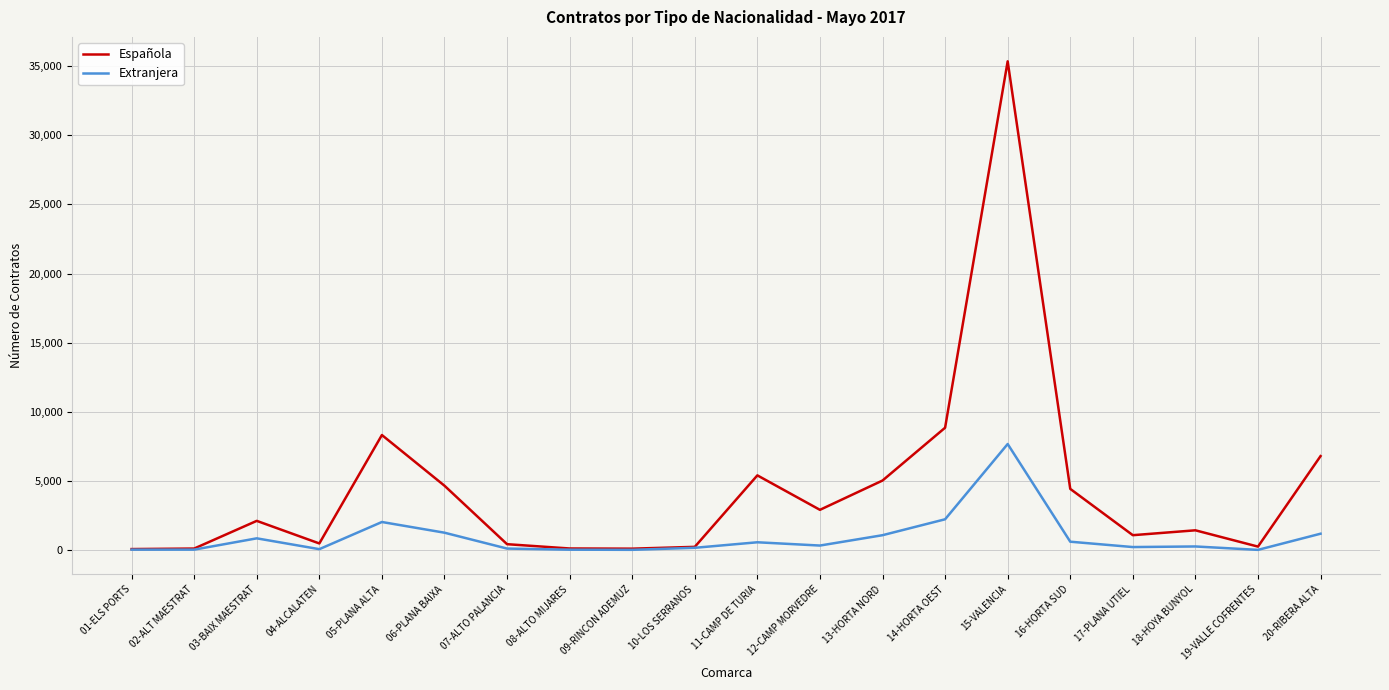

What is the maximum value shown in the chart?

35351